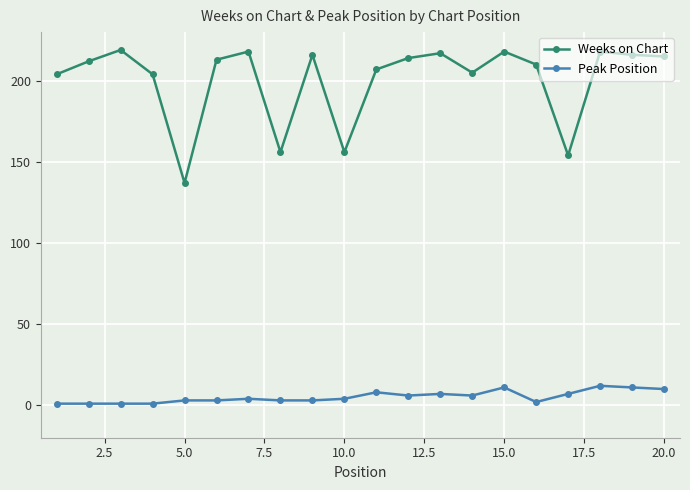

What is the difference between the maximum and minimum values in the Weeks on Chart series?

82